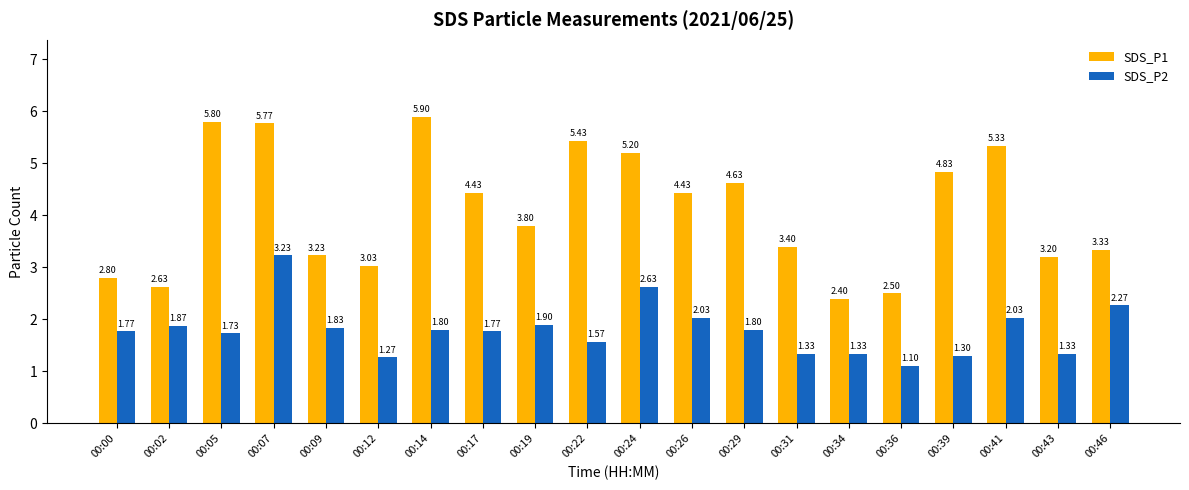

The SDS_P1 series shows 2.5 at 00:39. True or false?

False